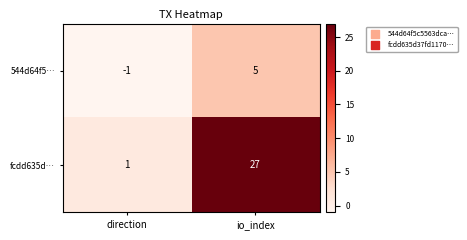

Between direction and io_index, which series saw the biggest shift?

fcdd635d…